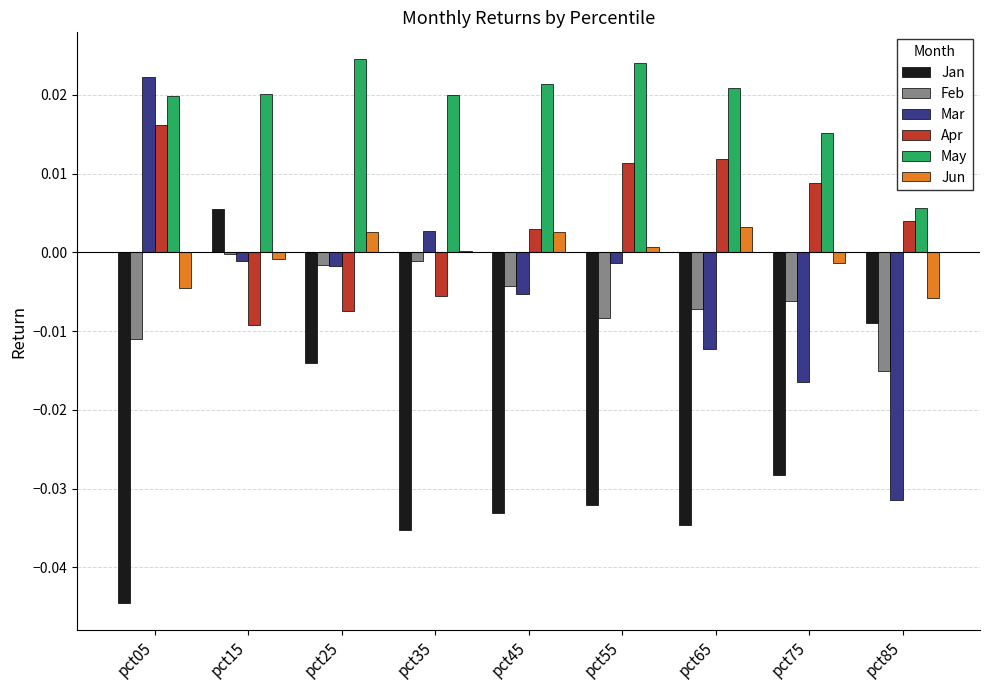

How many series are shown in this chart?

6